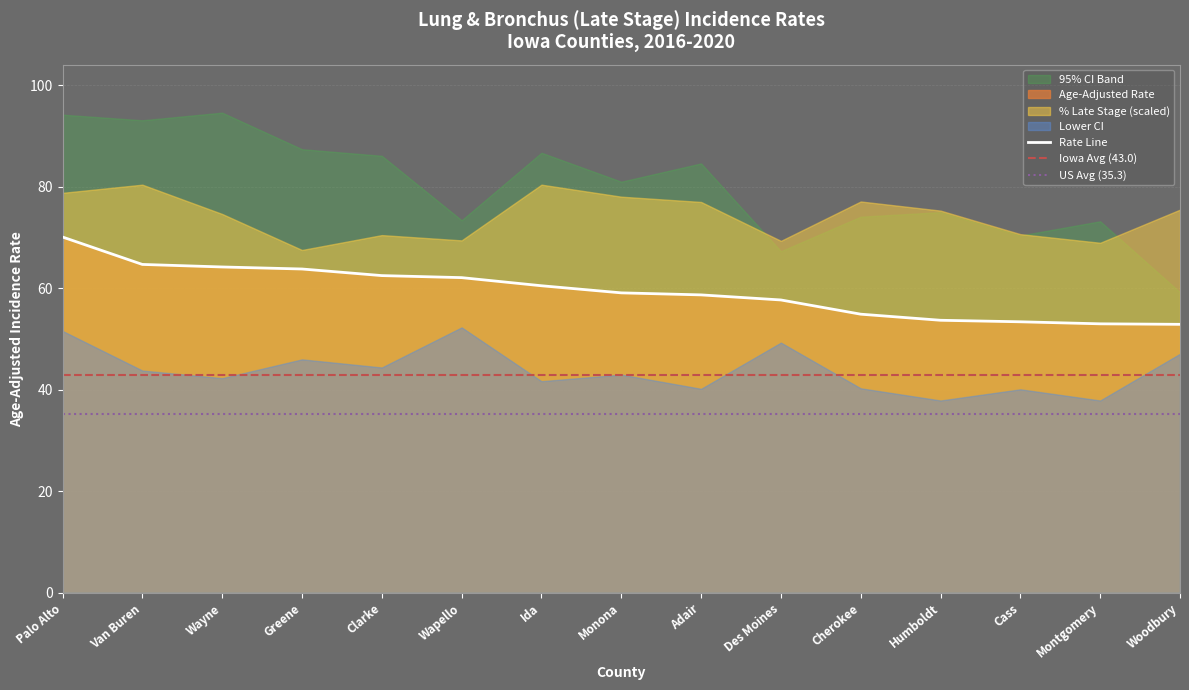

True or false: Lower CI has more than 1 interior local peaks.

True